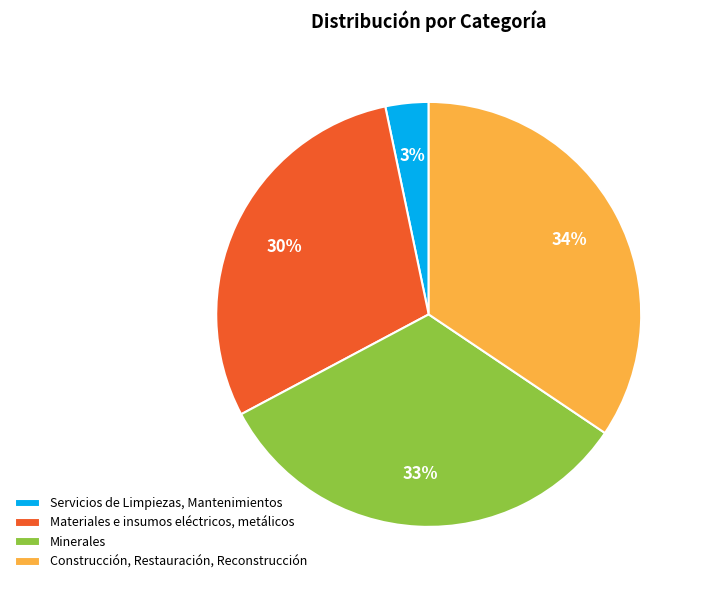

Is there any slice that represents more than half of the pie?

No